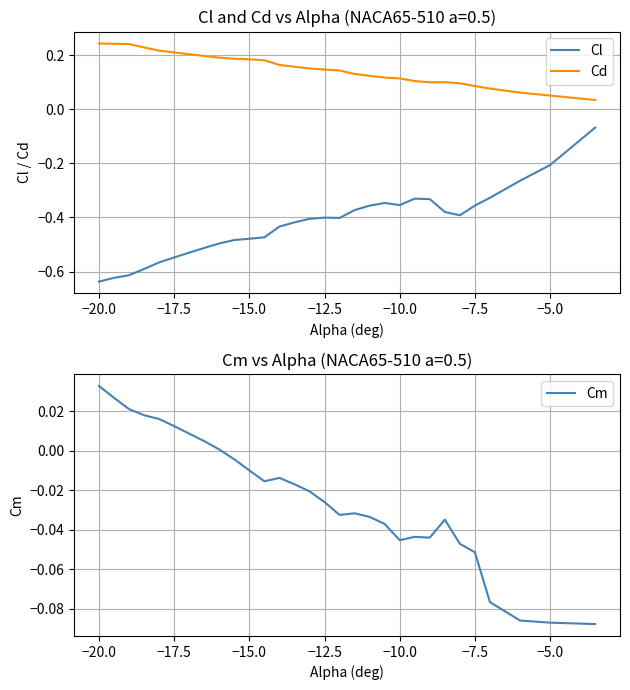

True or false: Cd and Cl intersect in this chart.

False